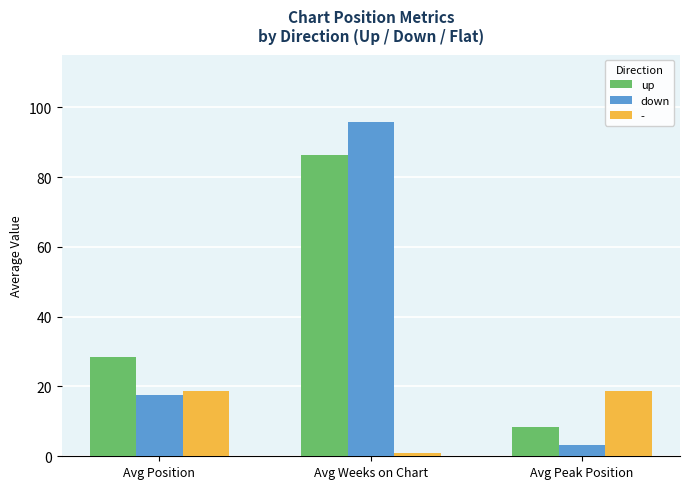

True or false: up has a value of 14.4 at Avg Position.

False